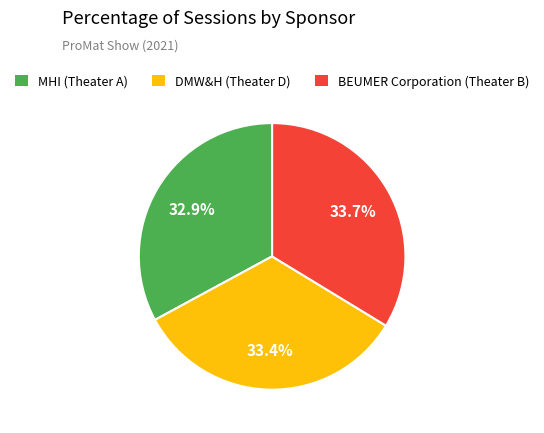

To the nearest percent, what is the average slice percentage?

33%